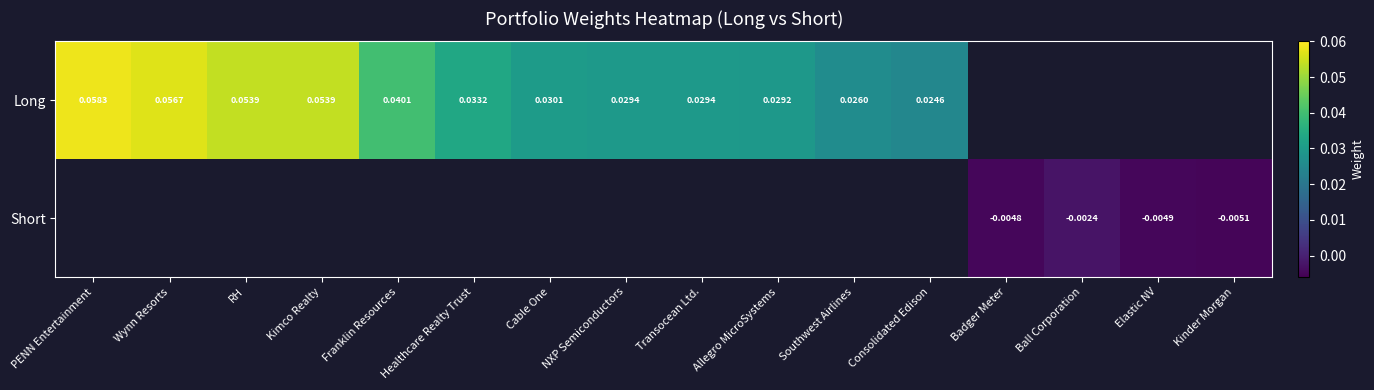

What is the sum of the Long values at PENN Entertainment and Kimco Realty?

0.1